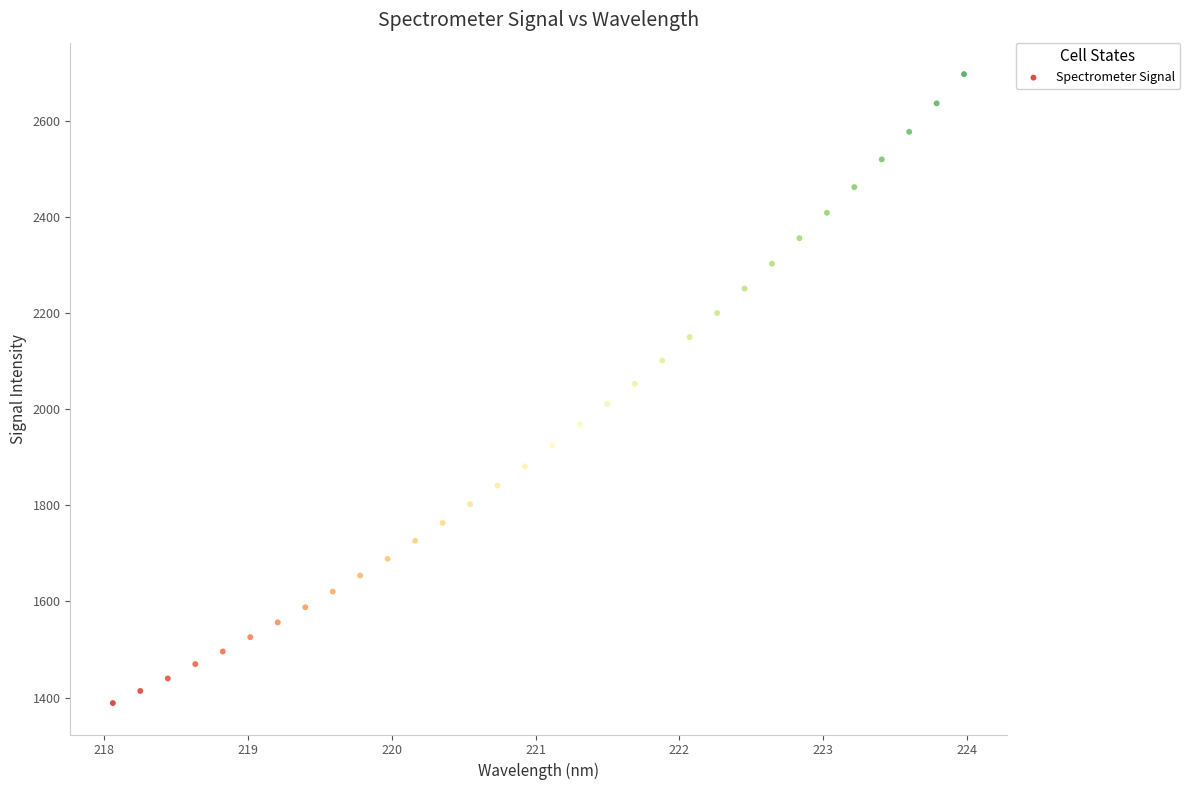

What is the range of Y values (max minus min)?

1309.0